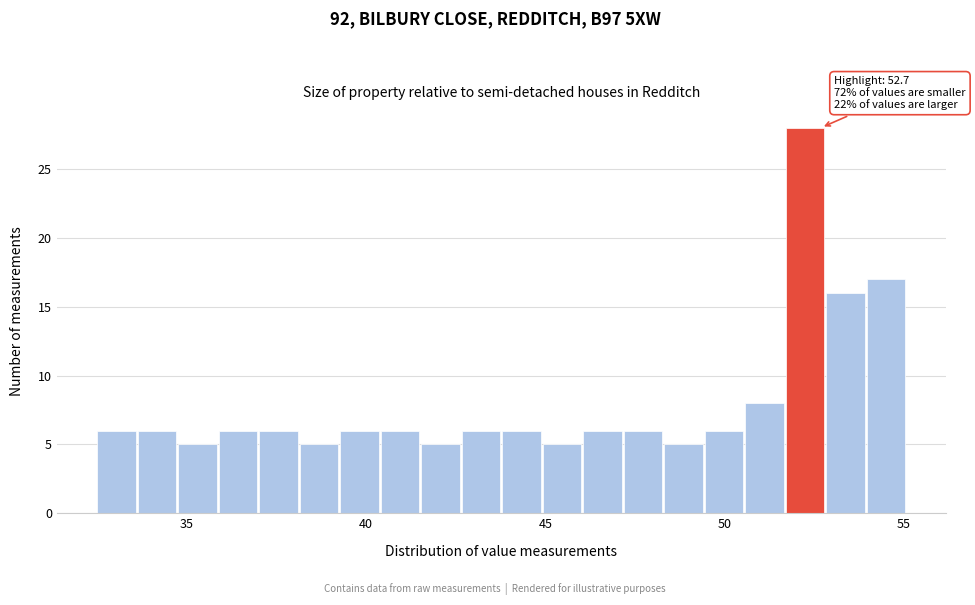

Read against the x-axis, roughly where is the centre of the tallest bar?

52.0